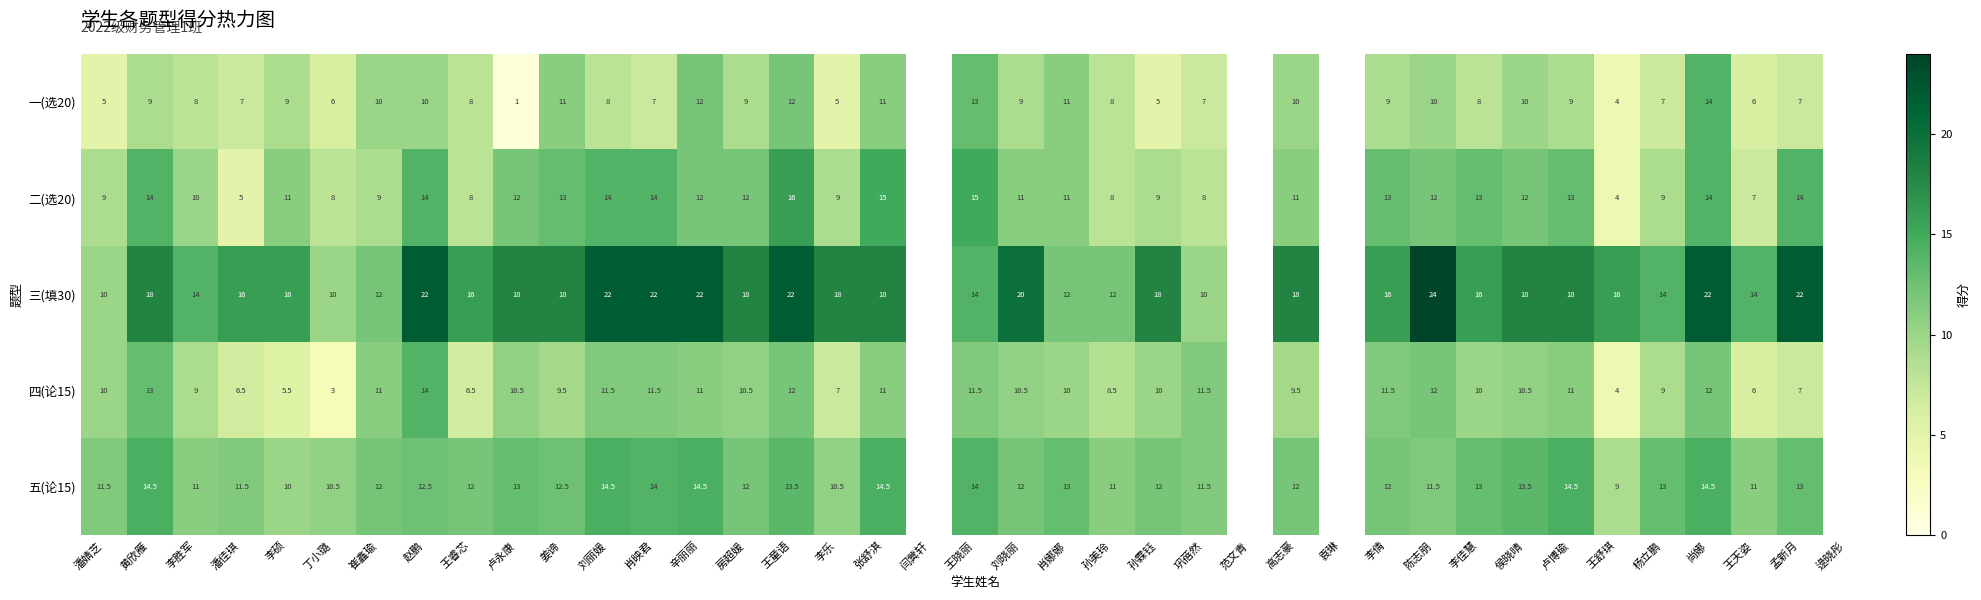

What is the minimum value shown in the chart?

1.0